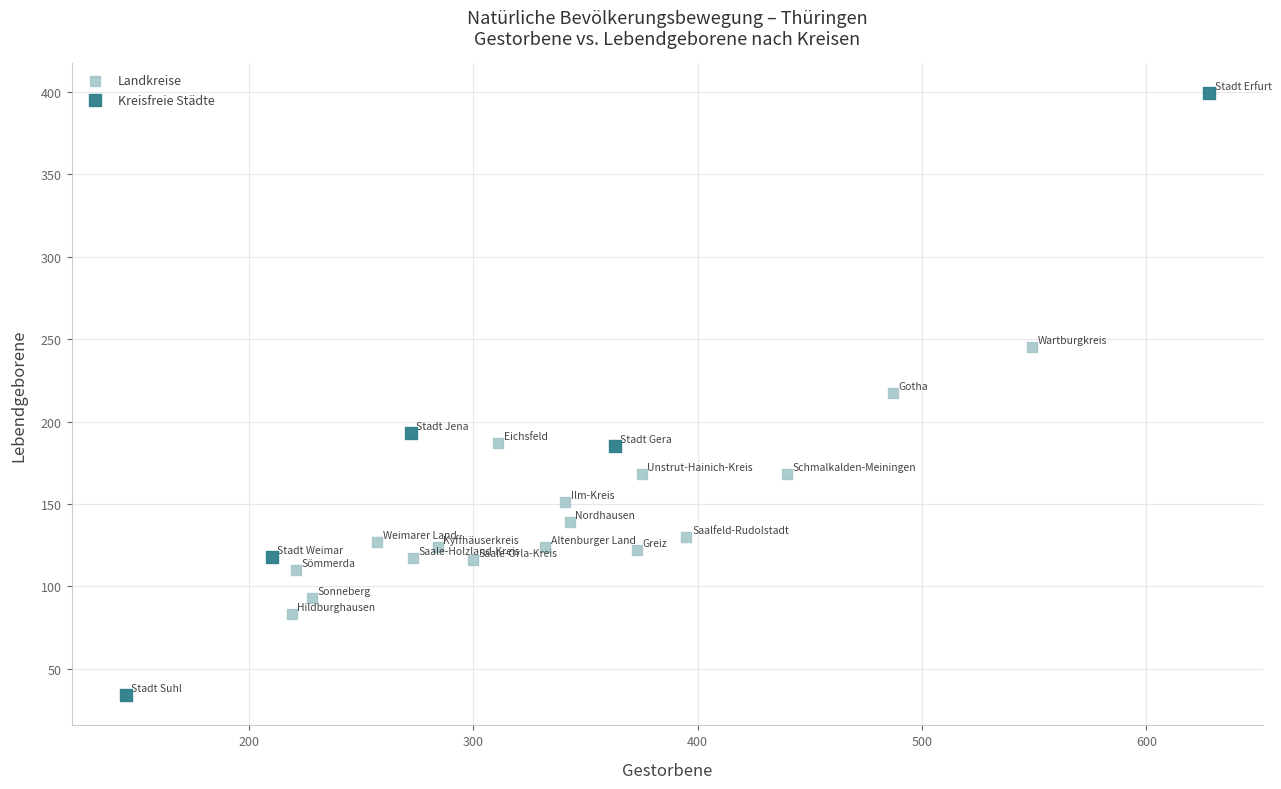

Which series reaches the maximum Y coordinate?

Kreisfreie Städte